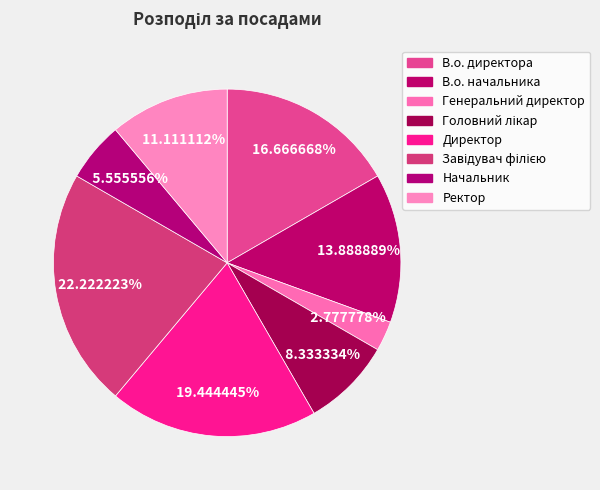

How many slices are in this pie chart?

8